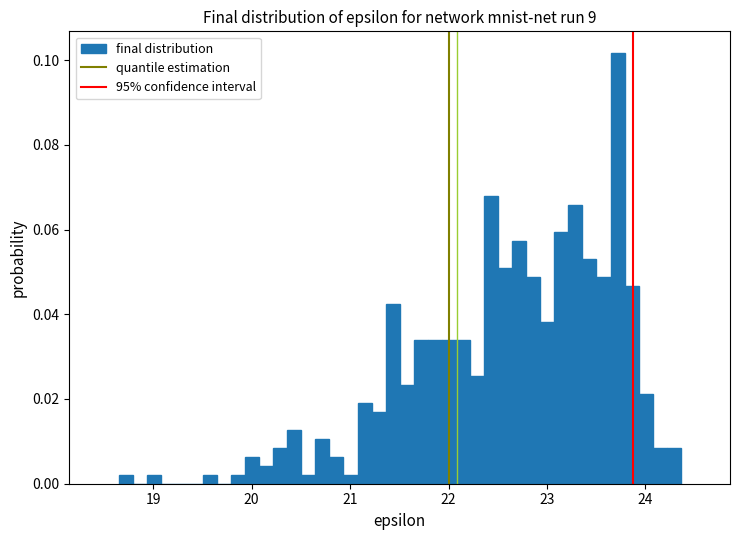

Read against the x-axis, roughly where is the centre of the tallest bar?

23.7